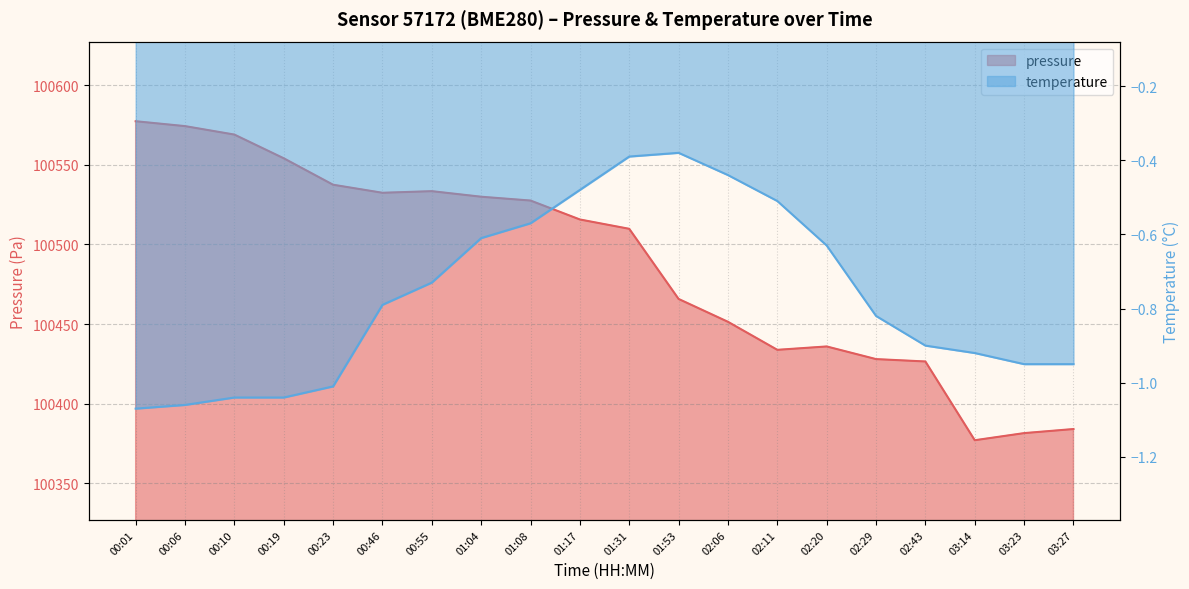

What position from the left is 00:46?

6